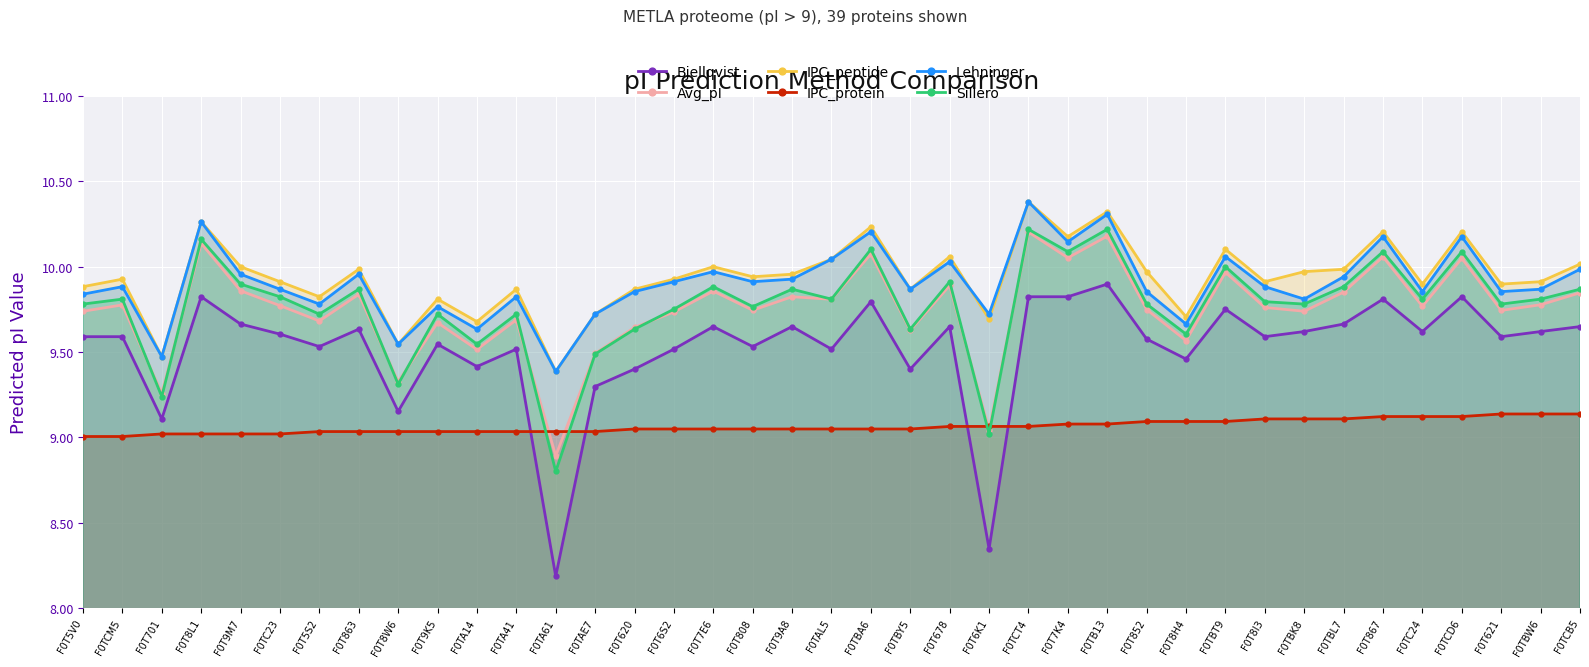

At which category is the sum across all series the highest?

F0TCT4